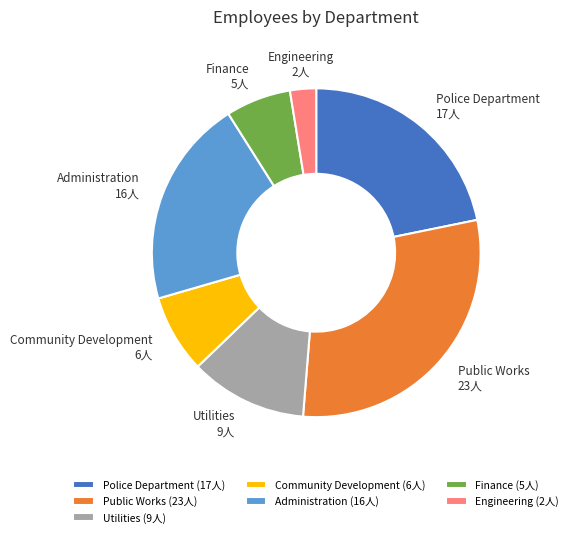

What is the smallest slice in the pie chart?

Engineering